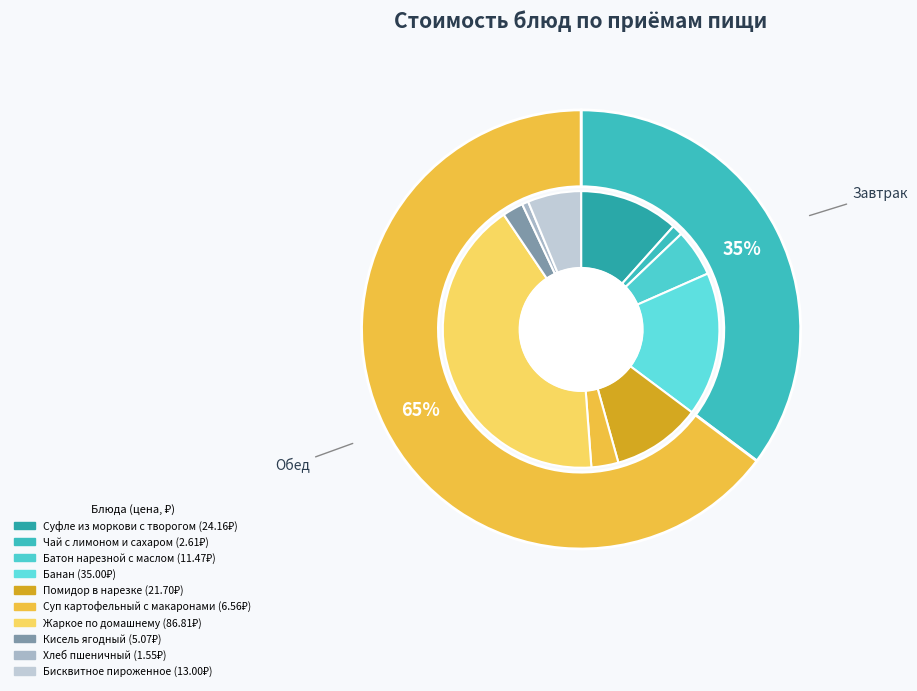

What is the ratio of the value at Банан to the value at Чай с лимоном и сахаром?

13.4